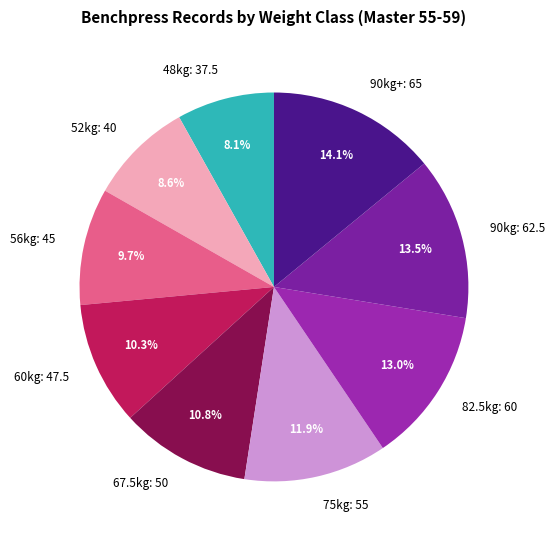

Which slice is the smallest?

48kg: 37.5